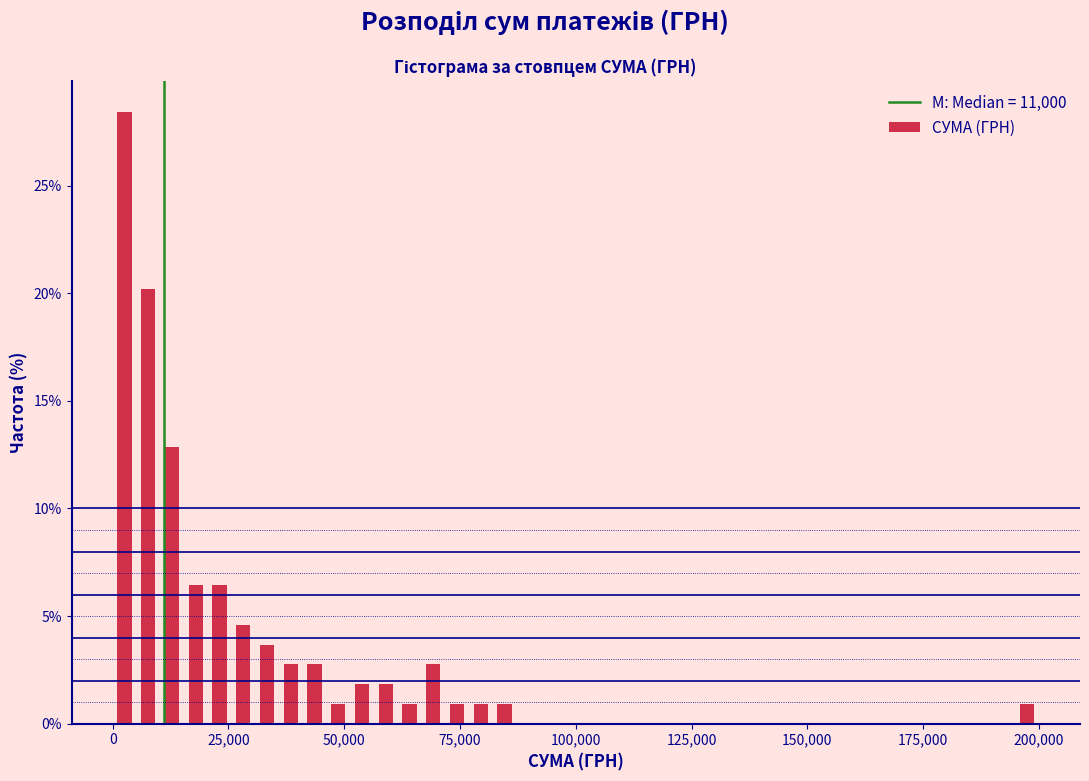

Read against the x-axis, roughly where is the centre of the tallest bar?

5000